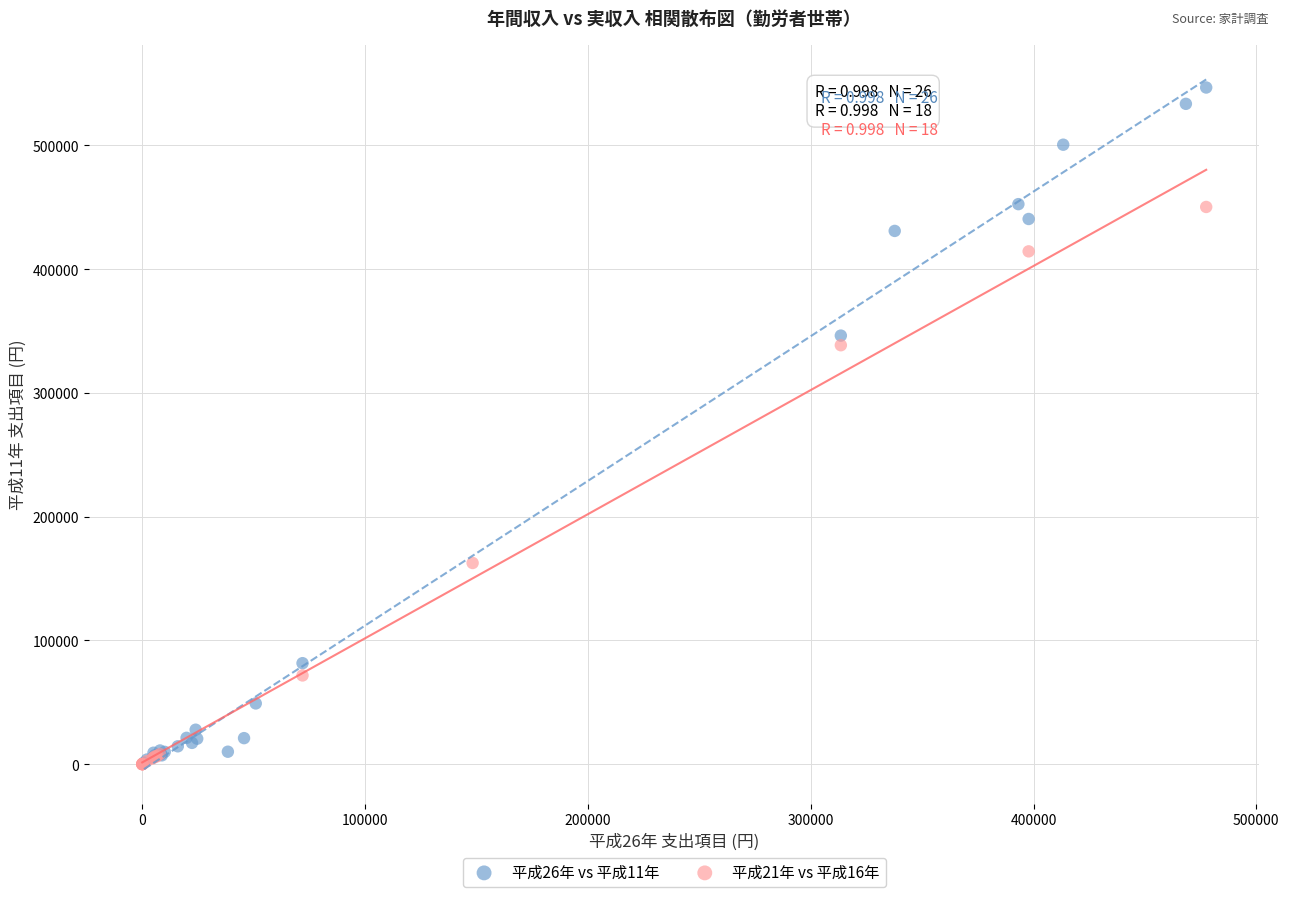

Which series reaches the maximum Y coordinate?

平成26年 vs 平成11年